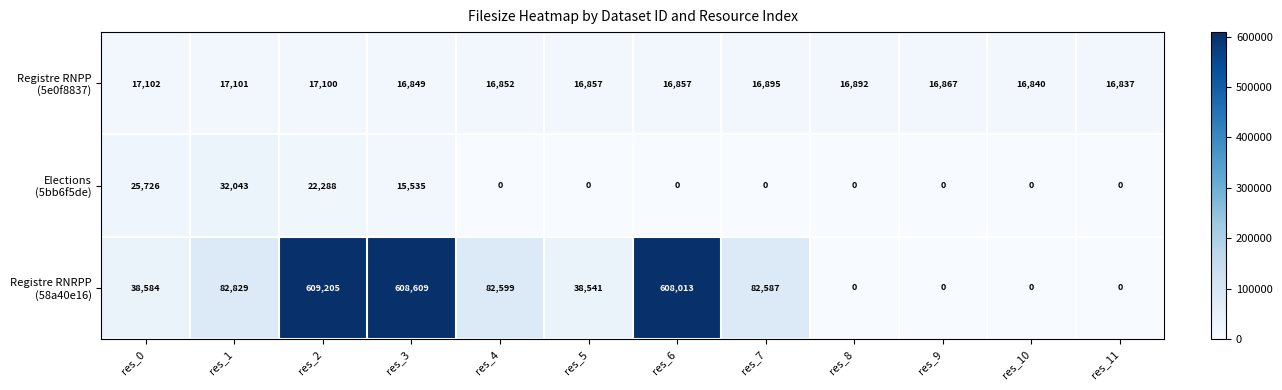

At which category does the chart reach its peak across all series?

res_2